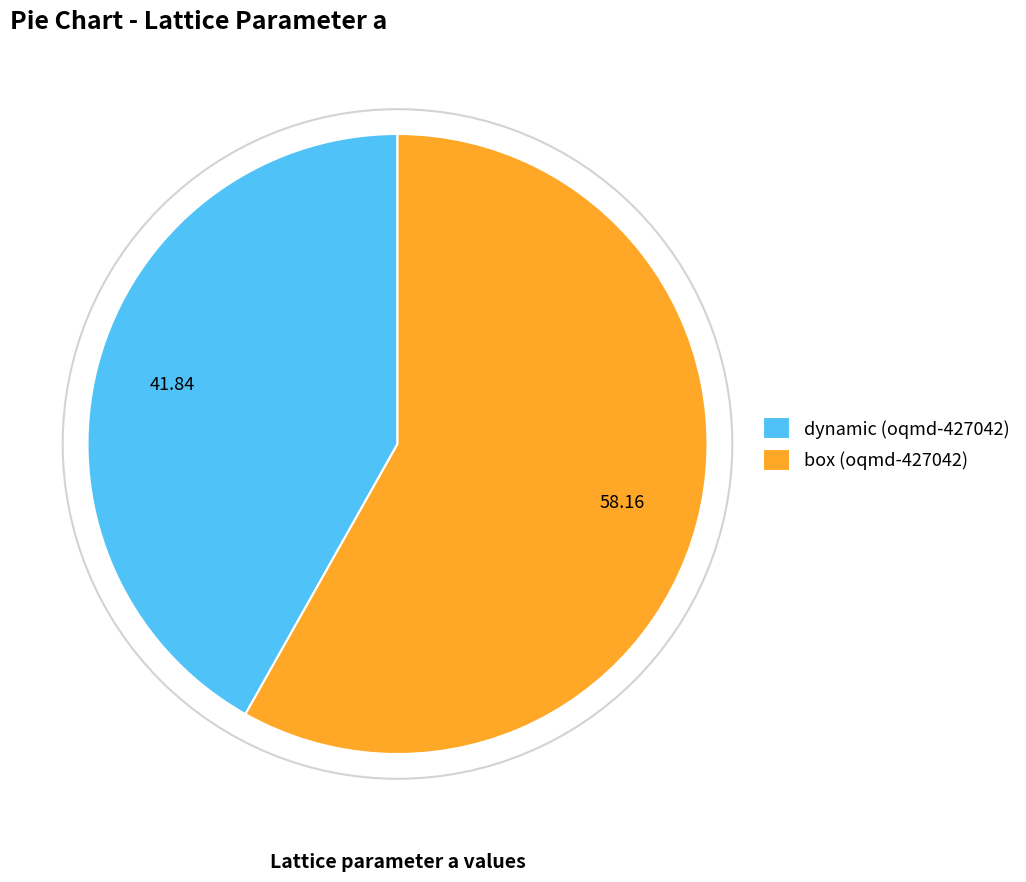

Does dynamic (oqmd-427042) account for over 50% of the chart?

No